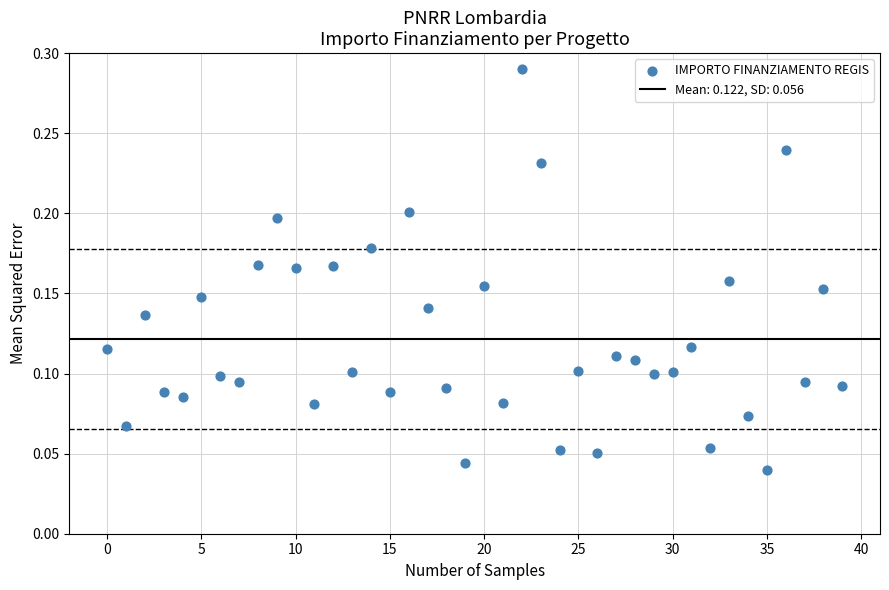

How many points are shown in the scatter plot?

40